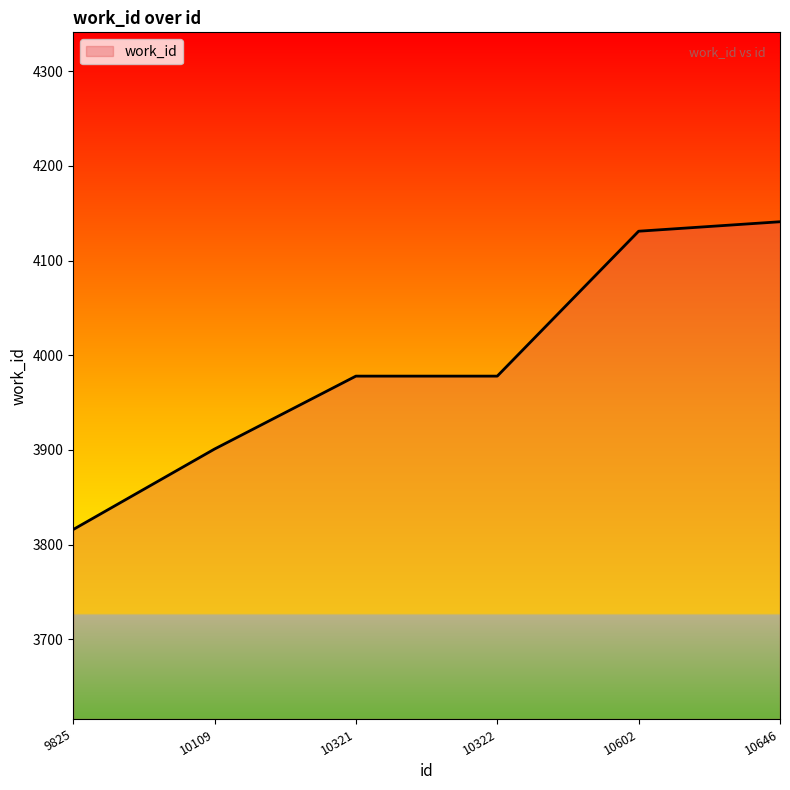

Does the chart display data point markers on the line(s)?

No